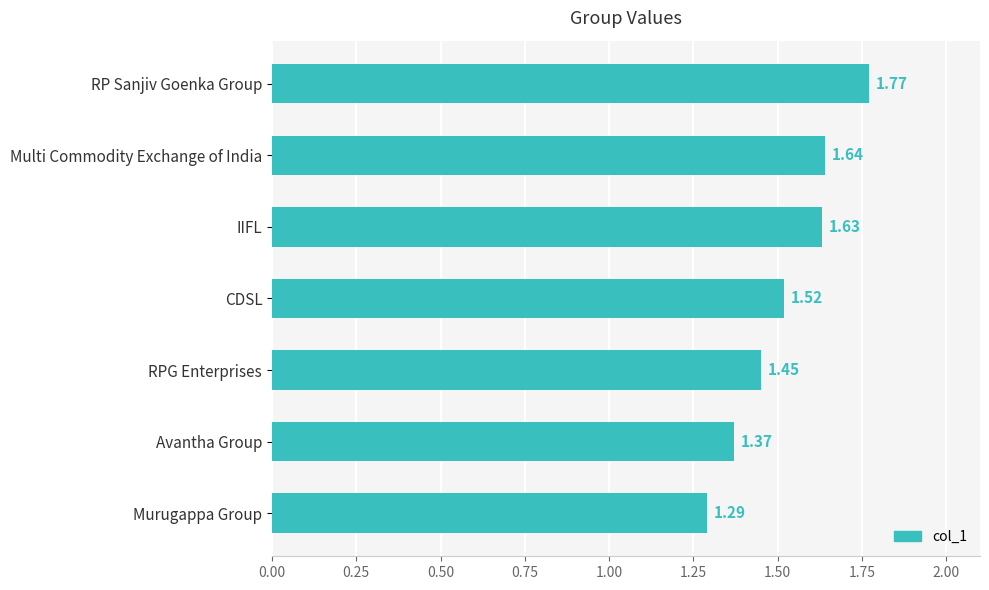

What is the label of the 3rd bar from the top?

IIFL